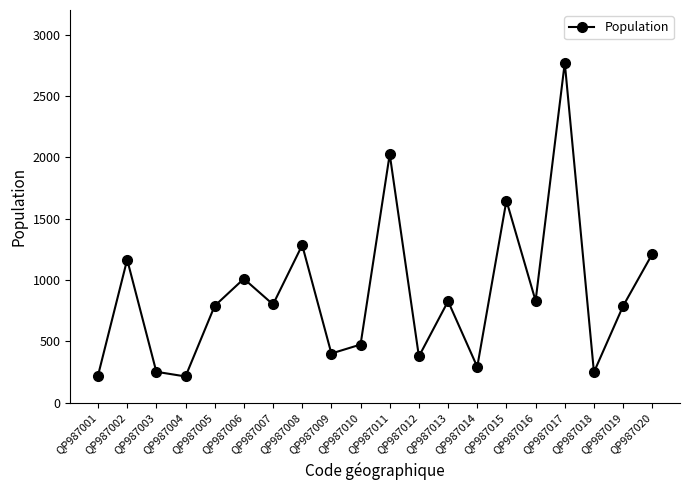

Count the number of data series in this chart.

1